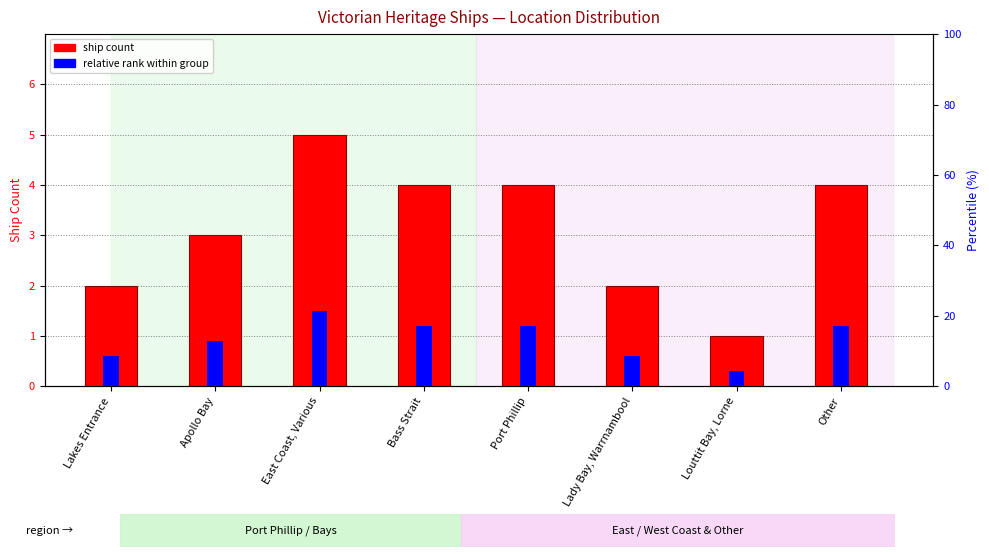

The relative rank series shows 0.9 at Apollo Bay. True or false?

True